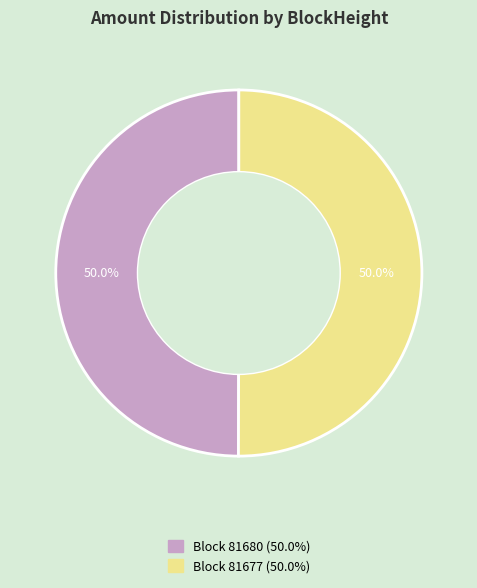

How many segments does this pie chart have?

2